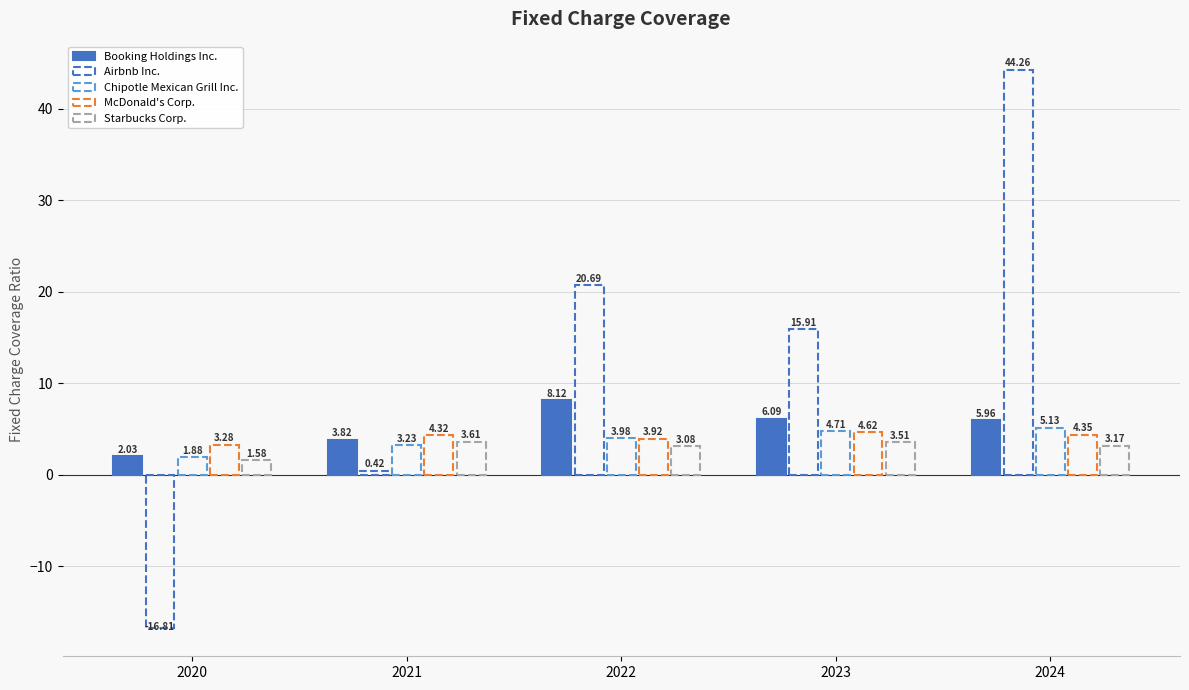

How many bars are there in total?

25